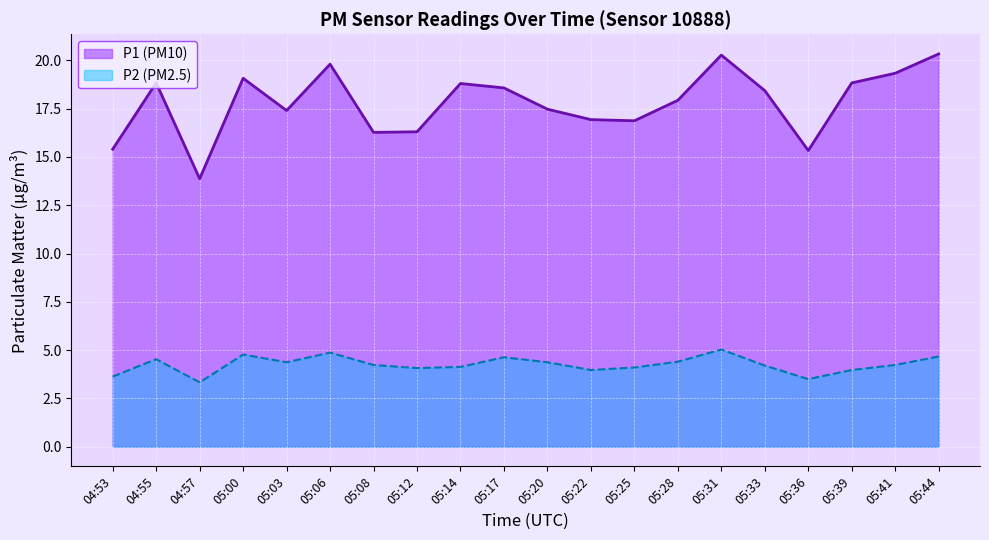

What position from the right is 05:41?

2